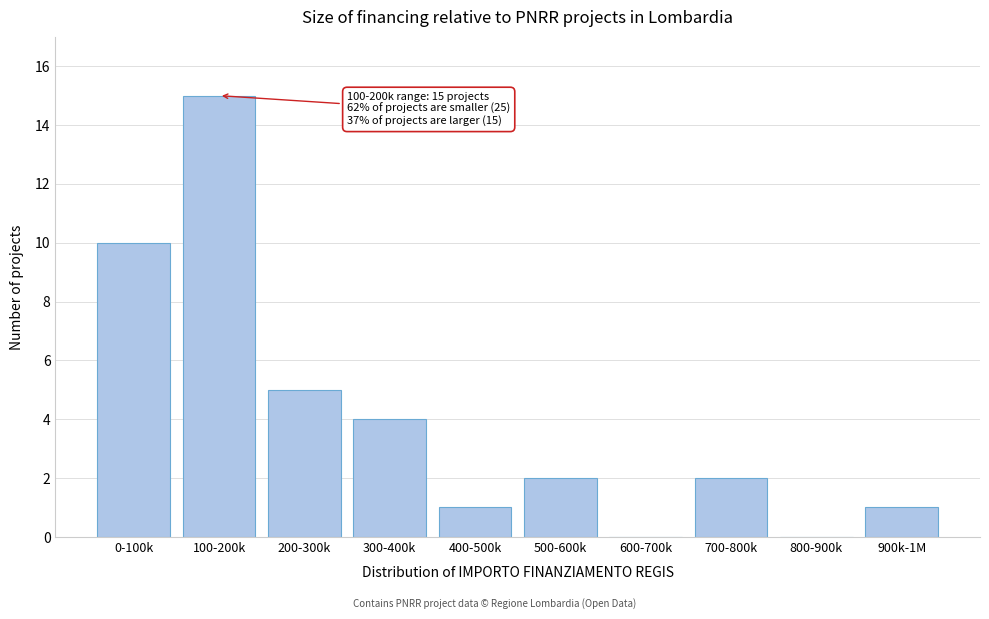

Reading left to right, list all the values displayed in this chart.

0-100k=10	100-200k=15	200-300k=5	300-400k=4	400-500k=1	500-600k=2	600-700k=0	700-800k=2	800-900k=0	900k-1M=1